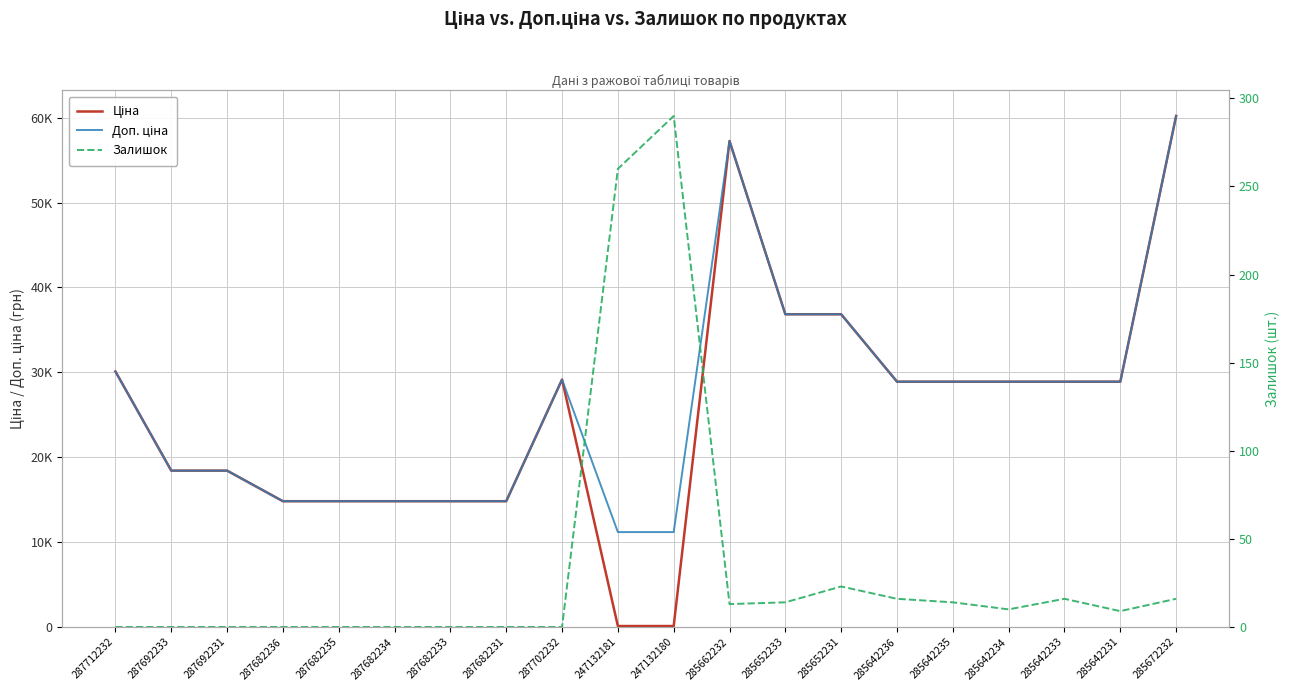

At how many categories does at least one series exceed 30972?

4